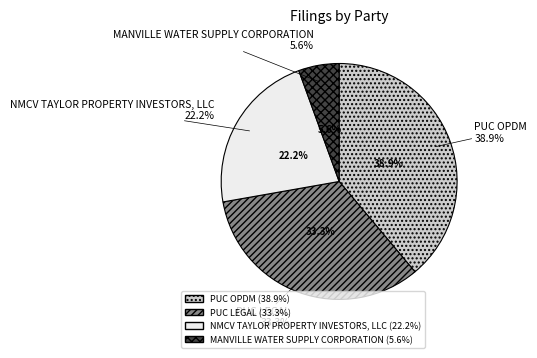

To the nearest percent, what percentage of the pie is PUC OPDM?

39%